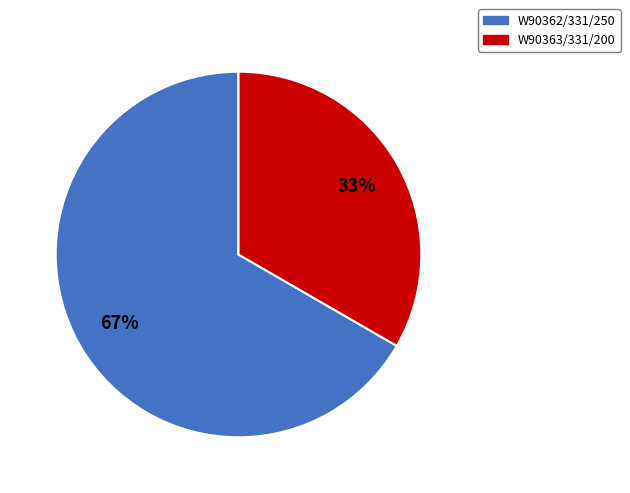

Is it true that W90362/331/250 is 76% of the pie?

False